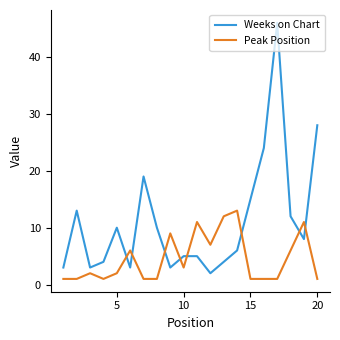

How many intersections are there between Peak Position and Weeks on Chart?

8